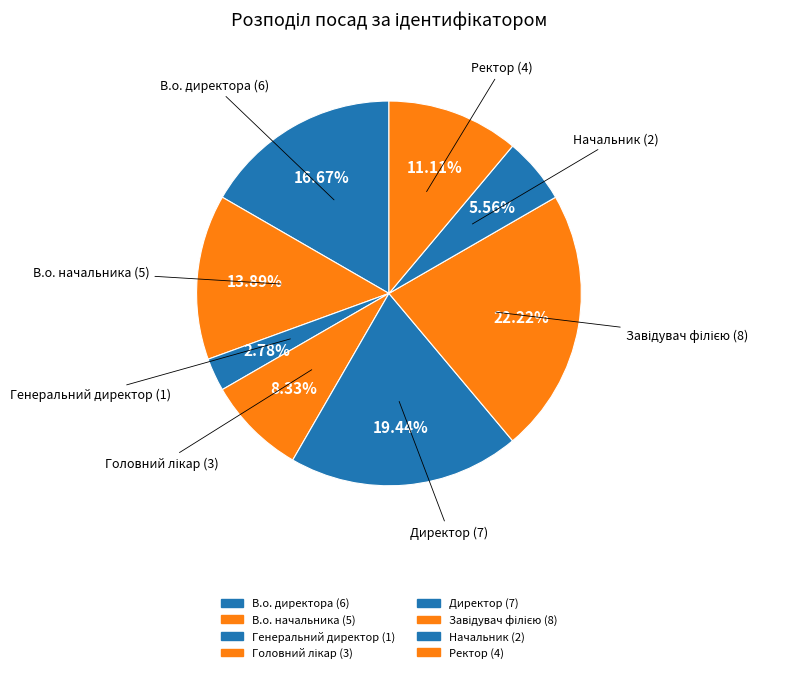

How many slices are in this pie chart?

8